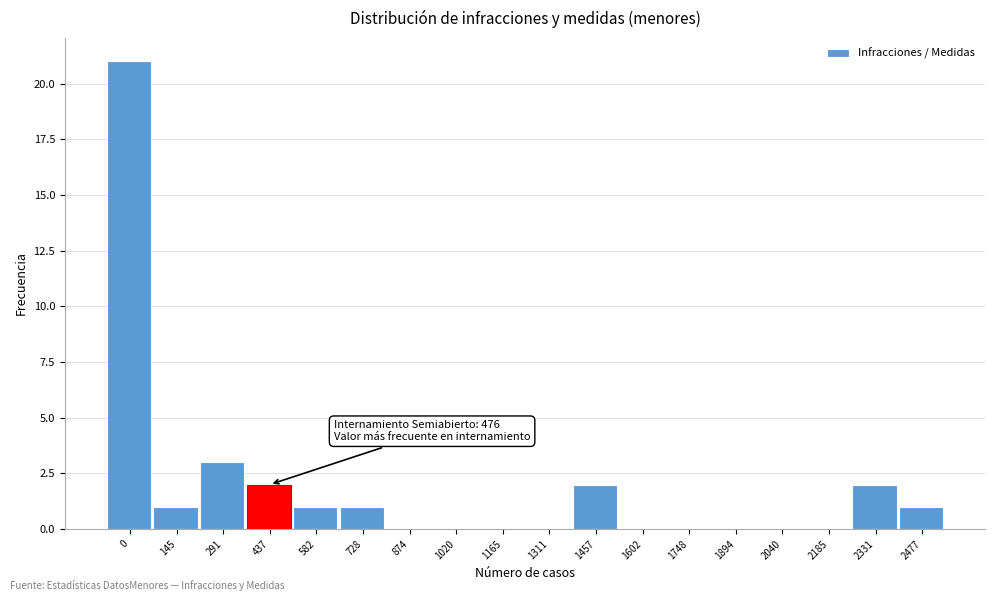

Reading left to right, extract all data points from this chart.

0=21	145=1	291=3	437=2	582=1	728=1	874=0	1020=0	1165=0	1311=0	1457=2	1602=0	1748=0	1894=0	2040=0	2185=0	2331=2	2477=1